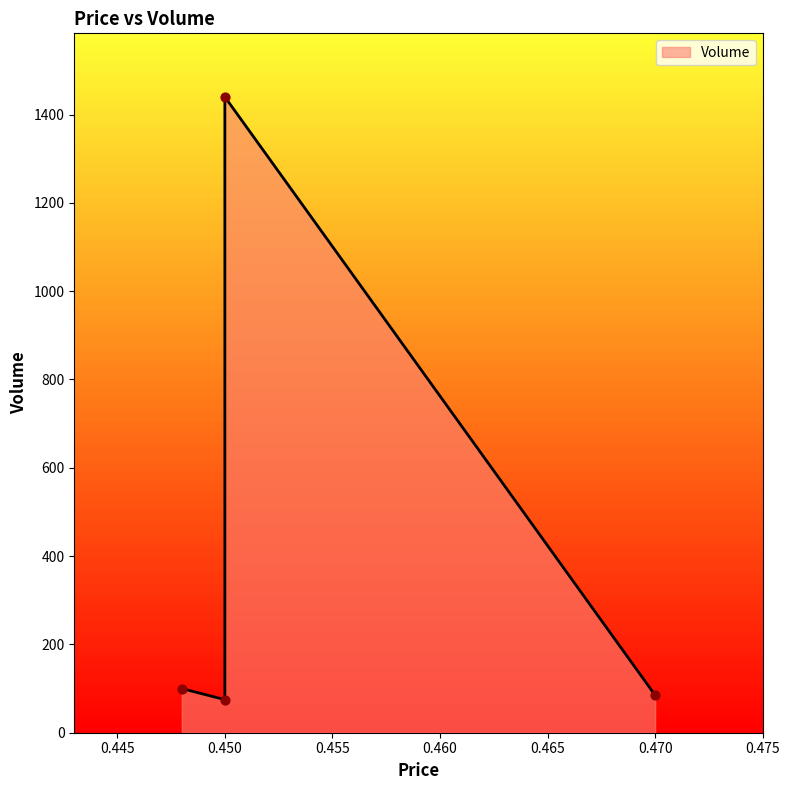

What is the change in value from 0.450 to 0.470?

-1355